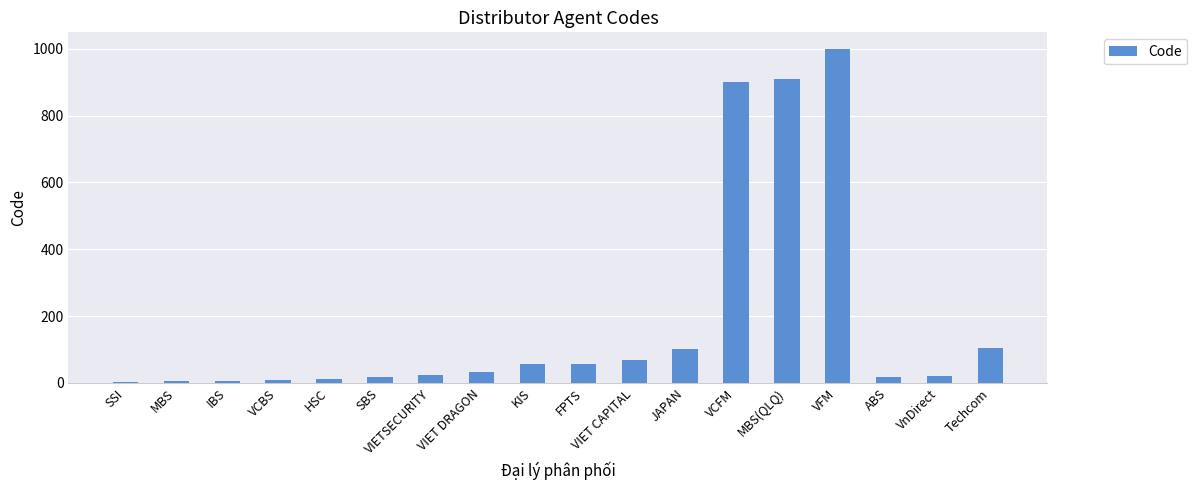

Which category has the highest value across all series?

VFM